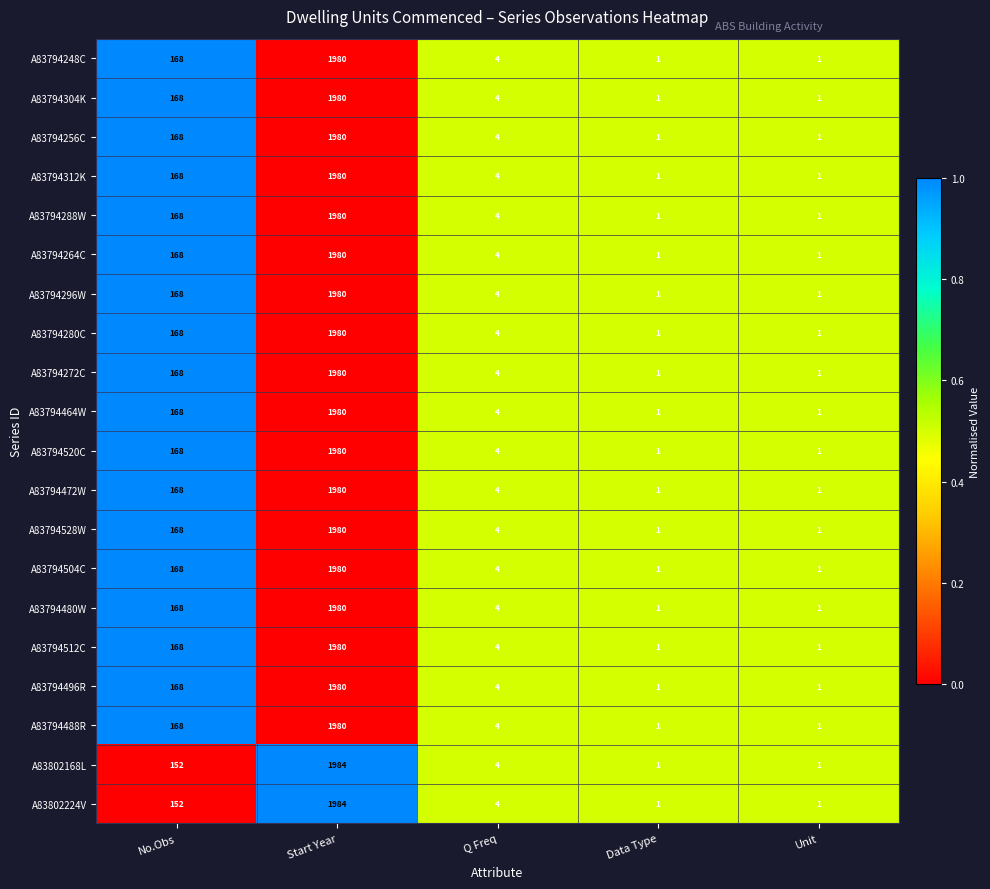

What is the total value across all series at Q Freq?

80